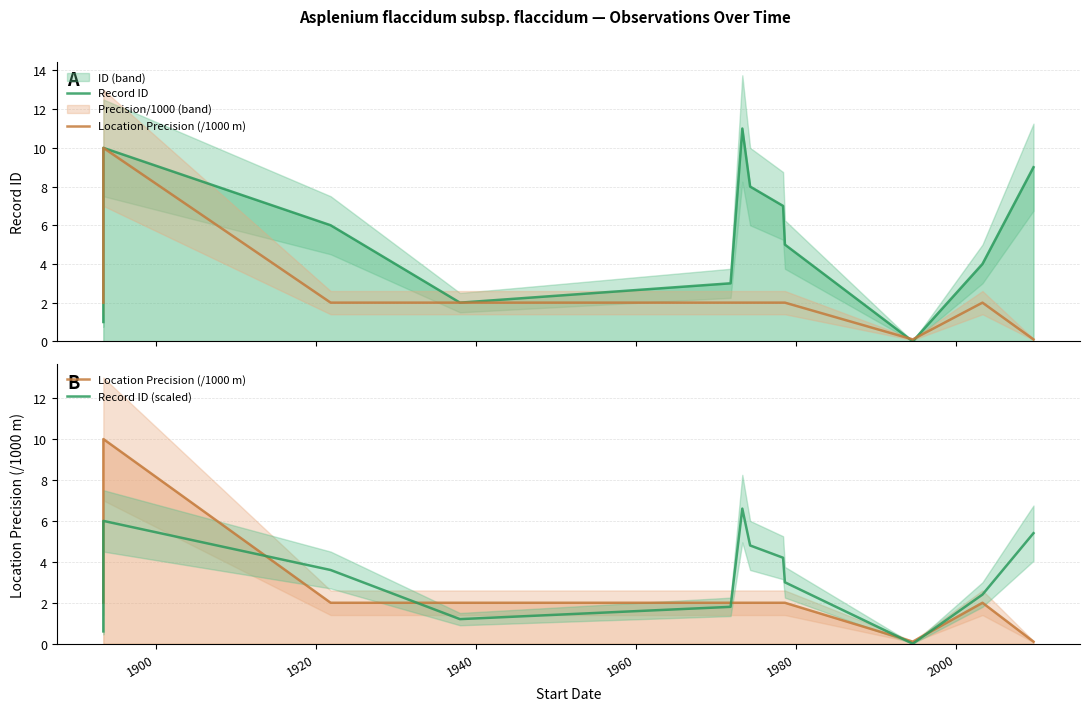

At how many categories does at least one series exceed 3?

8